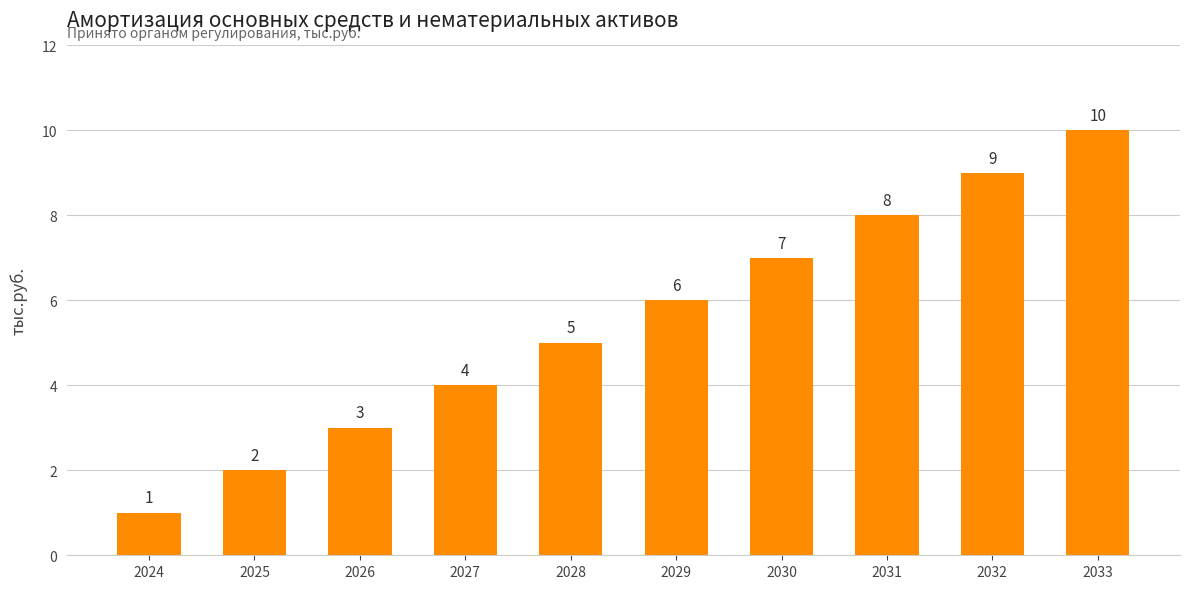

What is the ratio of the value at 2027 to the value at 2029?

0.7